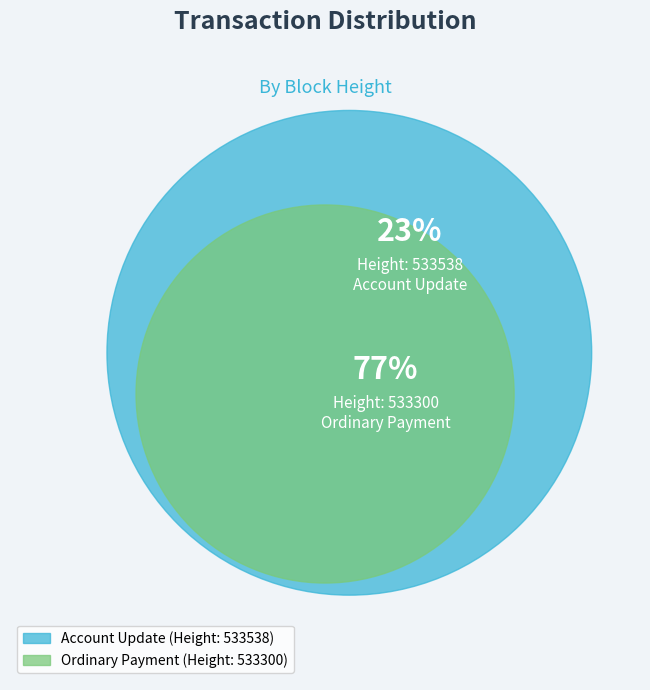

Rank the categories by value from lowest to highest.

533538, 533300